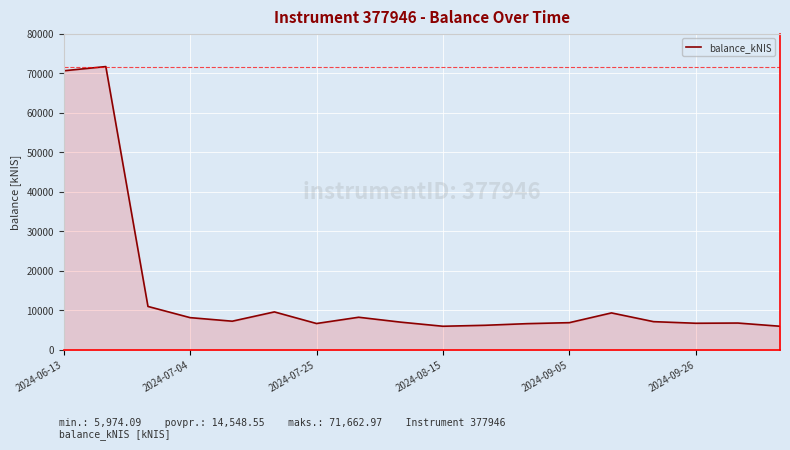

What is the greatest value displayed?

71663.0